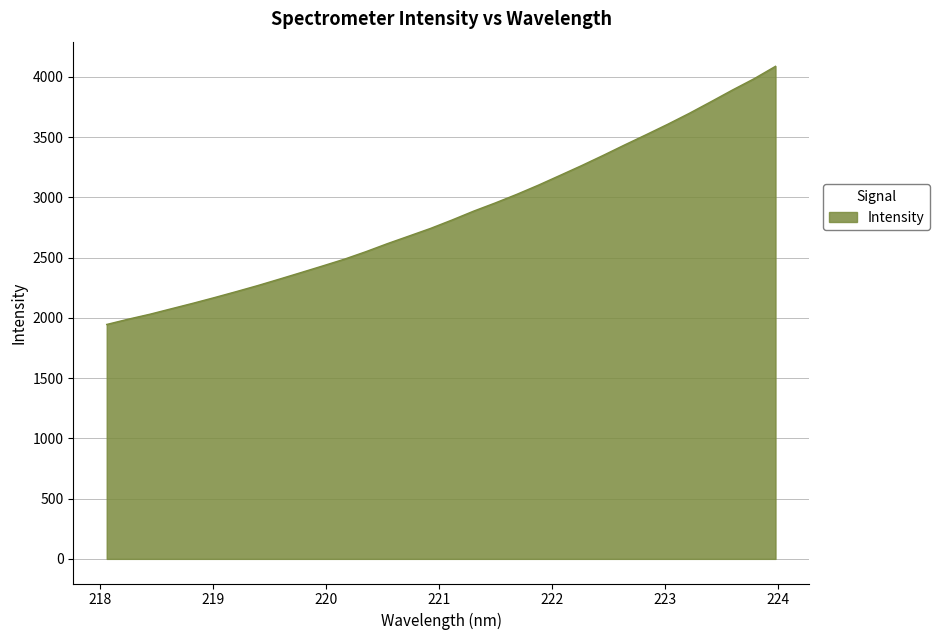

What is the minimum value shown in the chart?

1945.6